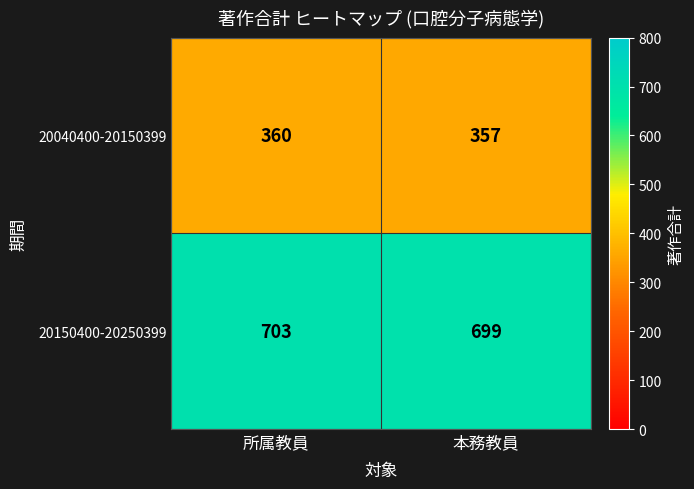

What is the difference between the highest and lowest values at 本務教員?

342